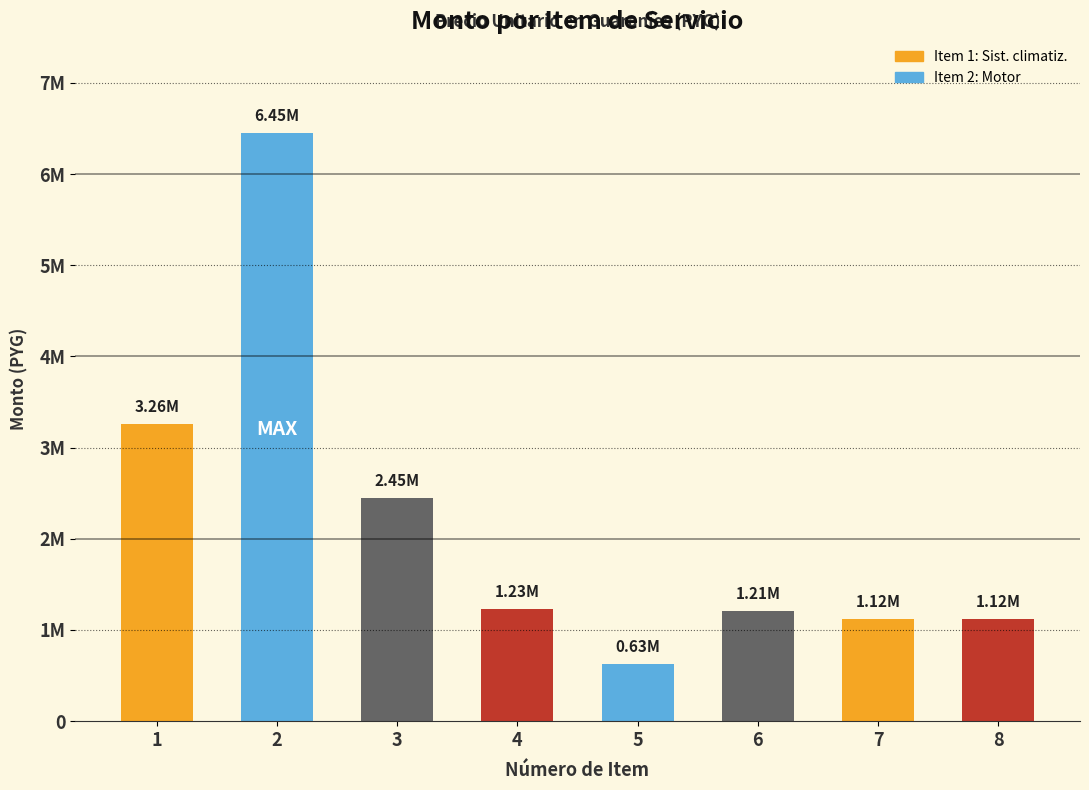

Reading left to right, list all the values displayed in this chart.

3260000	6450000	2450000	1230000	630000	1210000	1120000	1120000